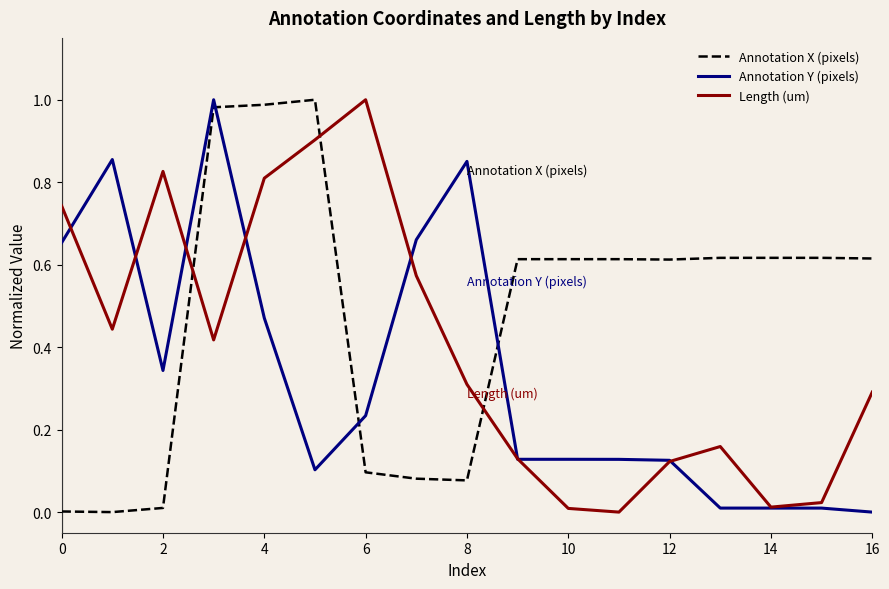

How many intersections are there between Annotation X (pixels) and Length (um)?

3